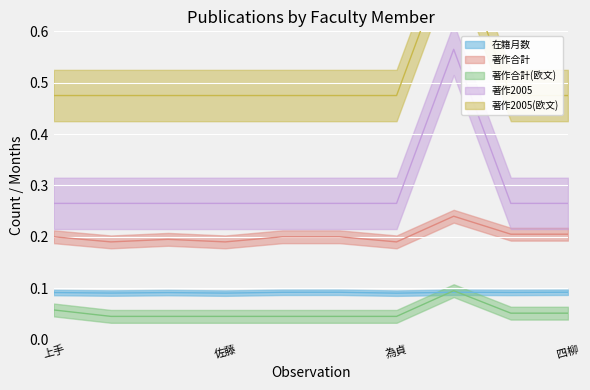

Which label corresponds to the largest value in the chart?

西尾